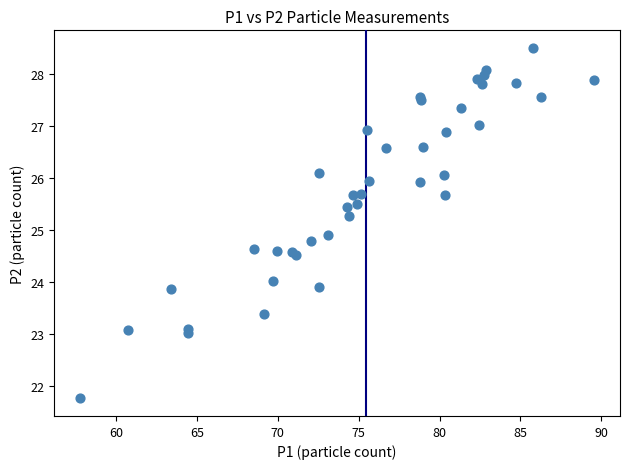

What Y value in the scatter plot is closest to 25?

24.9